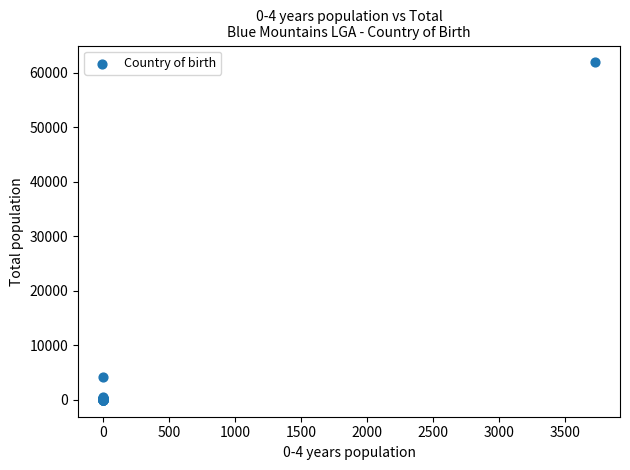

What Y value in the scatter plot is closest to 30954?

4265